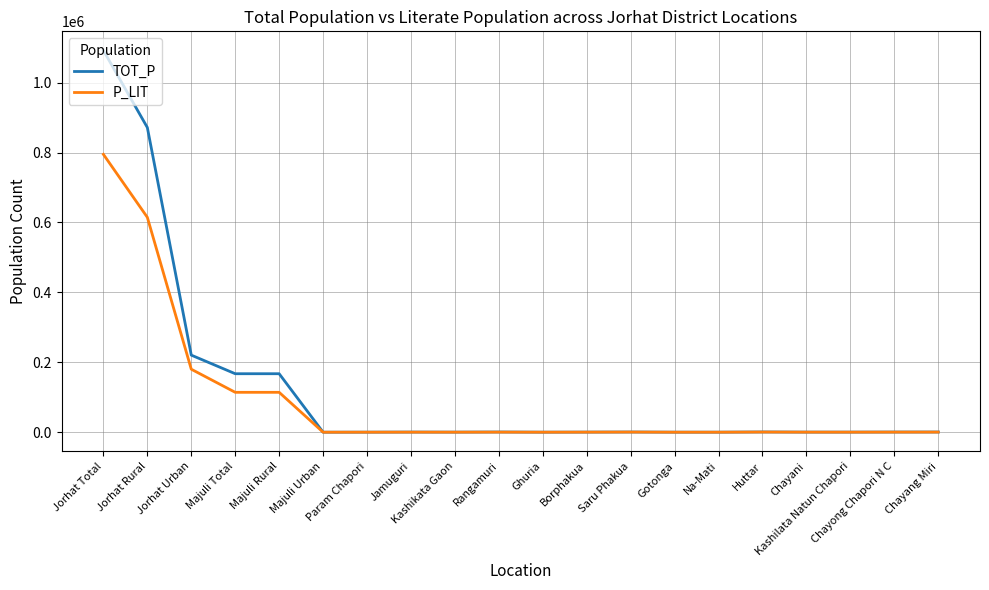

What is the spread (max minus min) of values at Na-Mati?

22